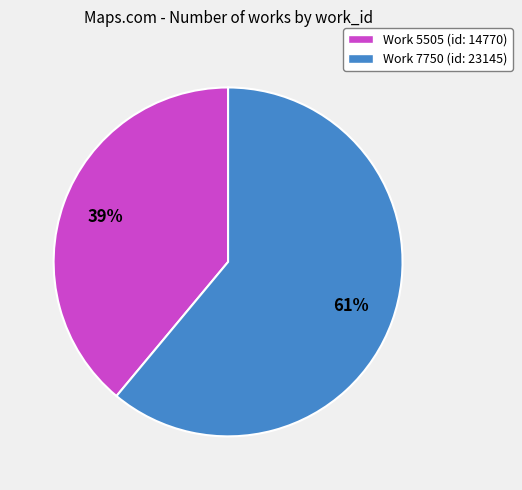

Is there any slice that represents more than half of the pie?

Yes